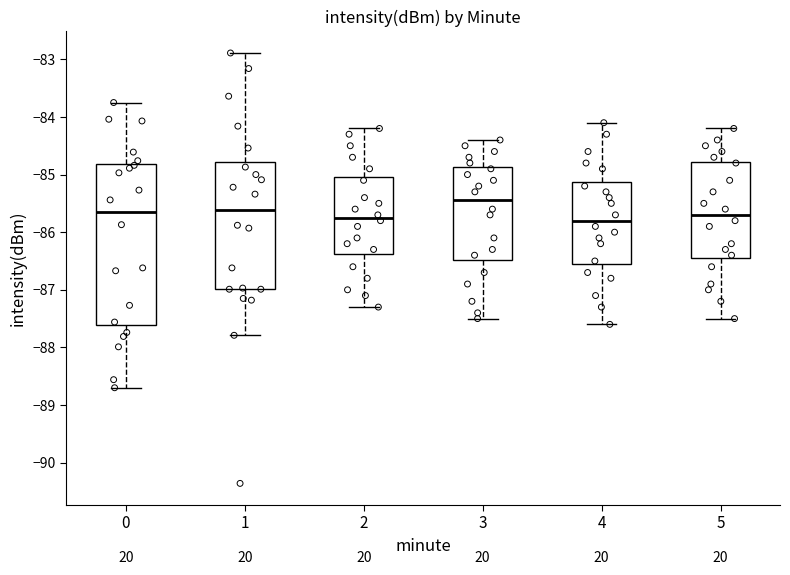

Reading left to right, transcribe this box plot: for each box, give where its median line is, the range the box spans, and where its two whiskers end, as read against the y-axis. The values are not printed on the chart, so give them approximately, as read against the axis.

0: median -85.7, box -87.6 to -84.8, whiskers -88.7 to -83.7
1: median -85.6, box -87.0 to -84.8, whiskers -87.8 to -82.9
2: median -85.7, box -86.4 to -85.0, whiskers -87.3 to -84.2
3: median -85.4, box -86.5 to -84.9, whiskers -87.5 to -84.4
4: median -85.8, box -86.5 to -85.1, whiskers -87.6 to -84.1
5: median -85.7, box -86.4 to -84.8, whiskers -87.5 to -84.2